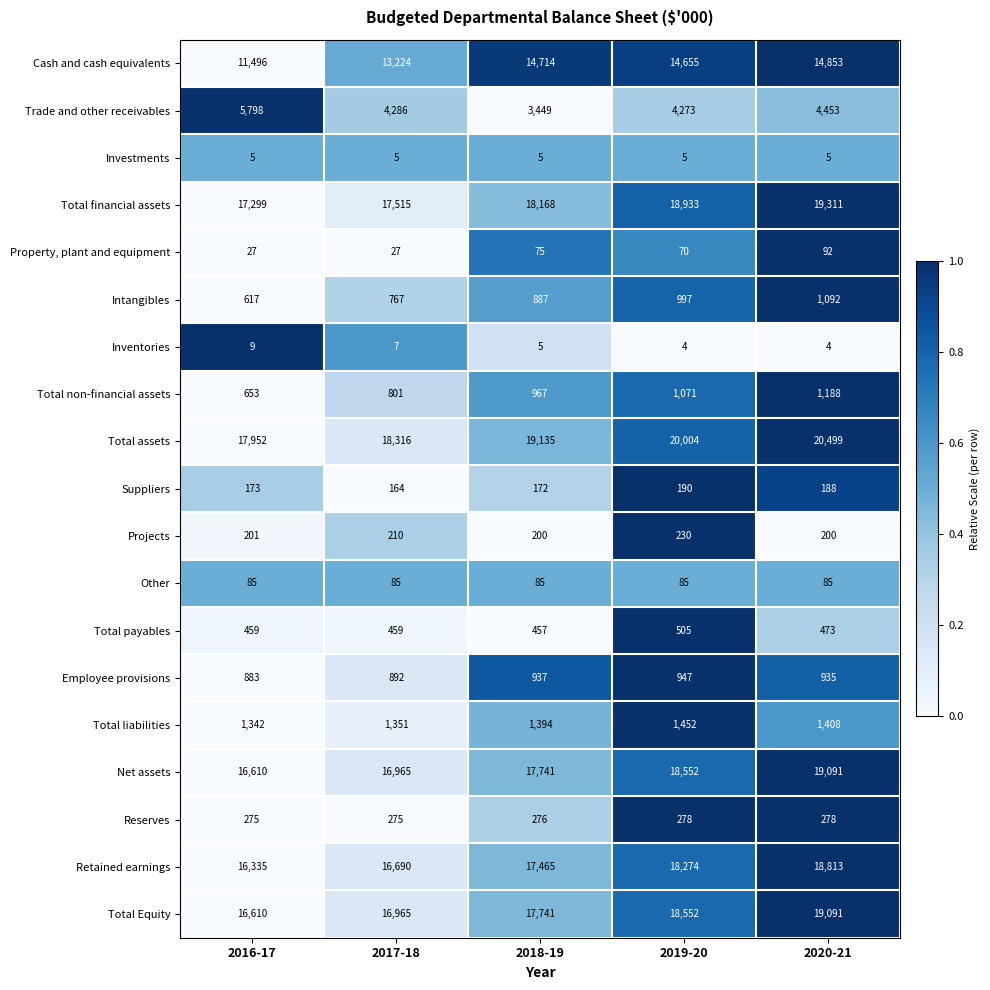

Is it true that Total payables equals 748 at 2018-19?

False